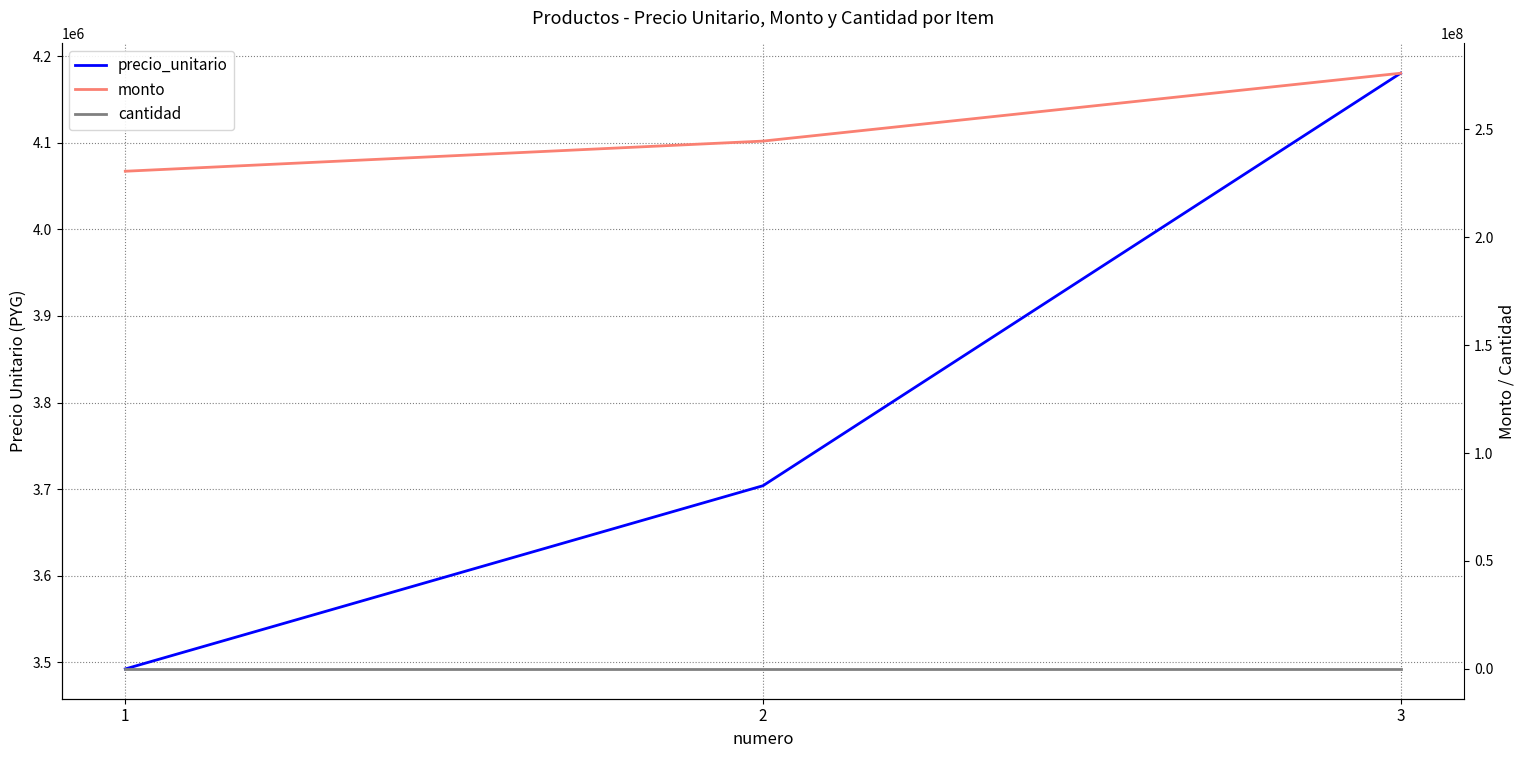

What is the maximum value for cantidad?

66